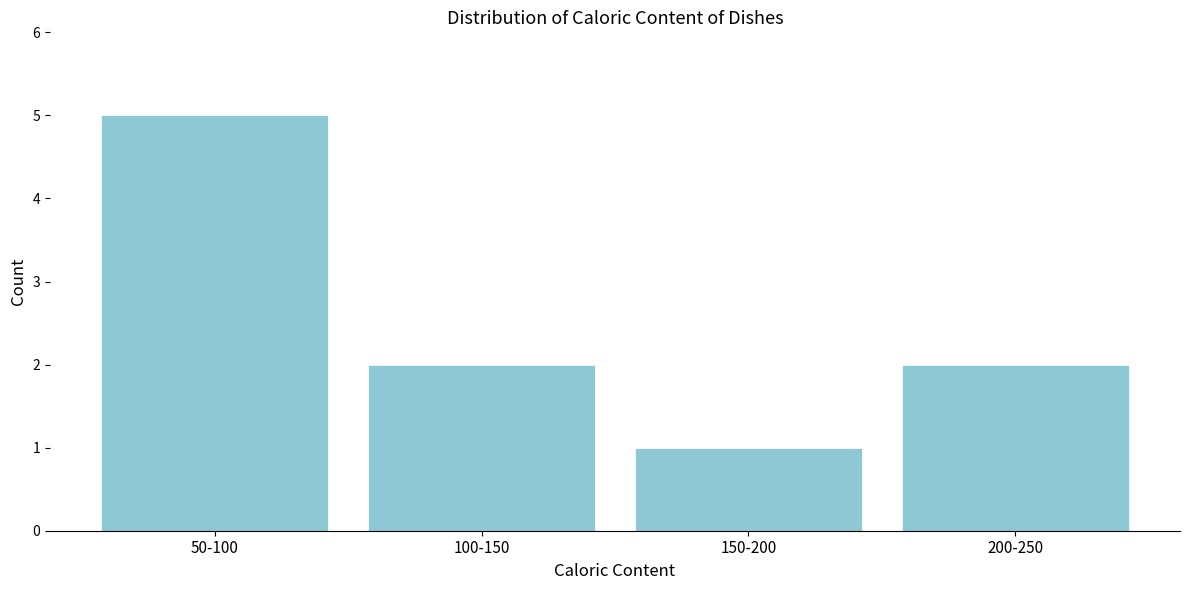

Reading left to right, transcribe all the data shown in this chart.

5	2	1	2